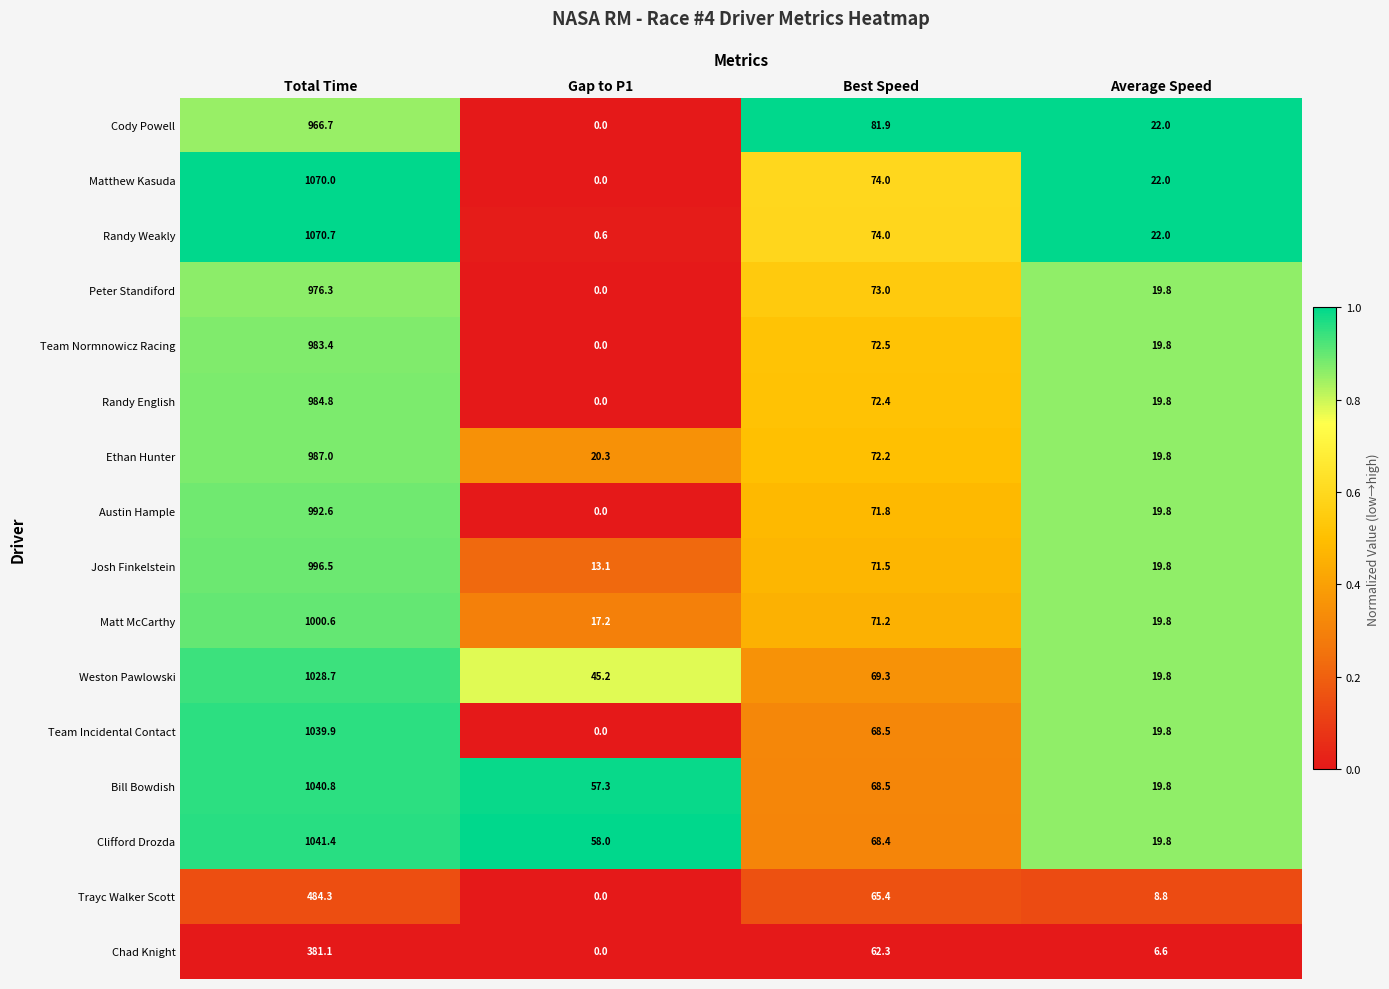

What is the sum of the Team Normnowicz Racing values at Average Speed and Total Time?

1003.2